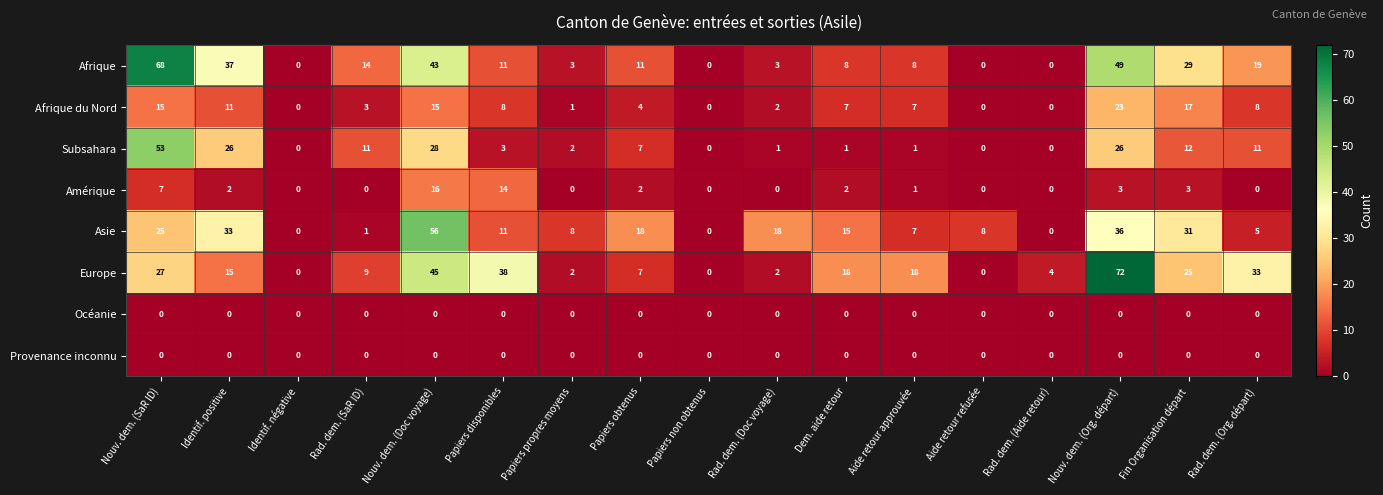

True or false: Océanie has a value of 0 at Fin Organisation départ.

True